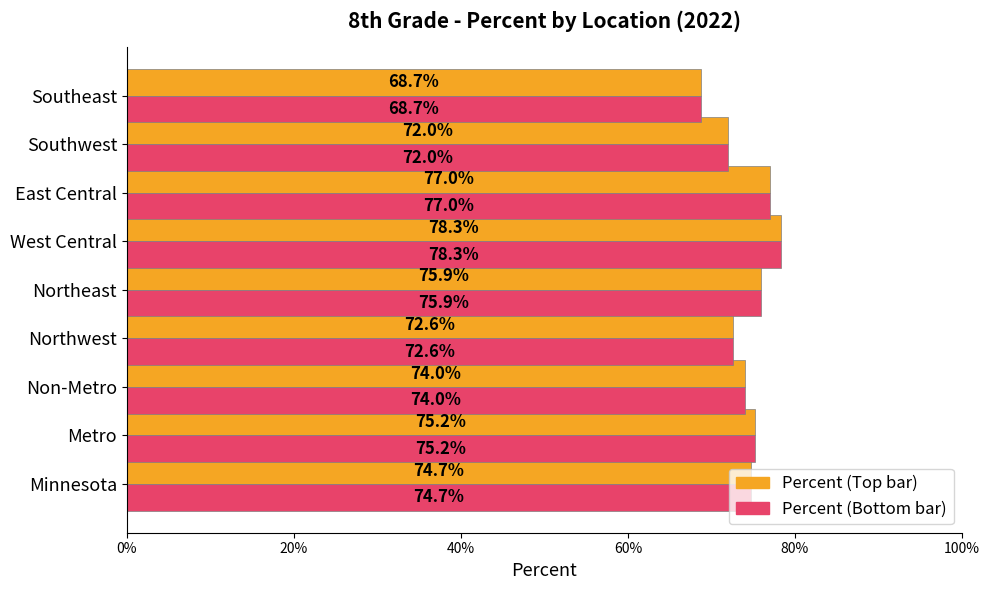

True or false: Percent (Avg style) has a value of 0.2 at Northwest.

False